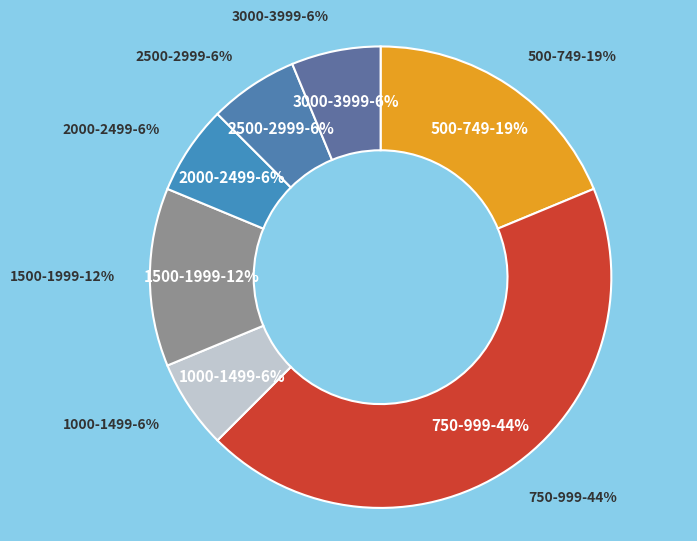

How many slices are in this pie chart?

7